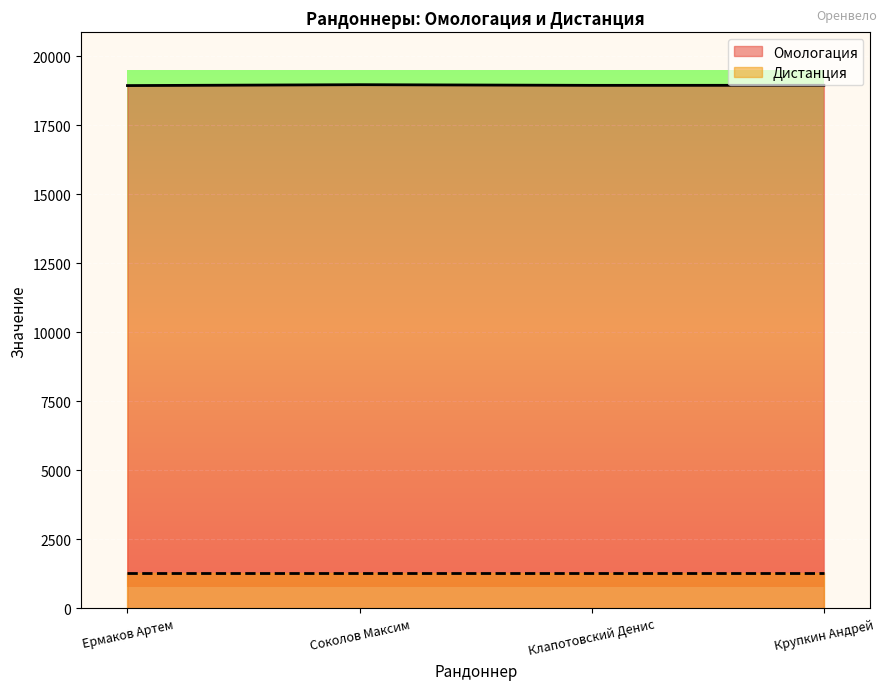

At which label is the value closest to 18947?

Крупкин Андрей